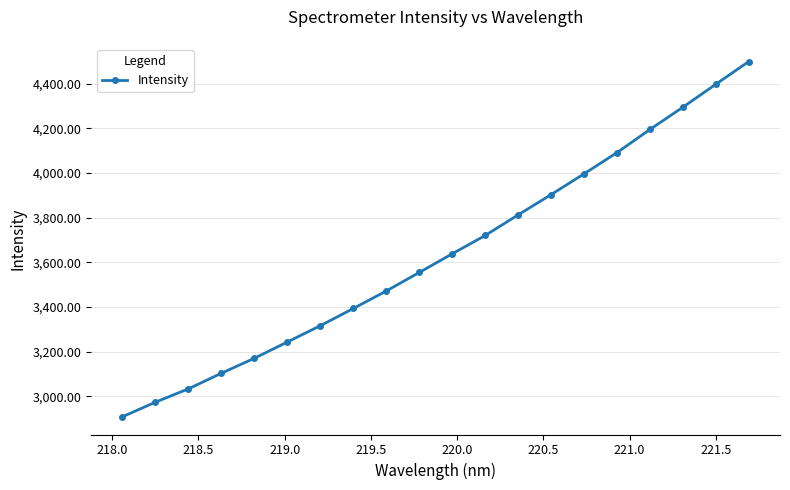

What is the average value?

3635.6